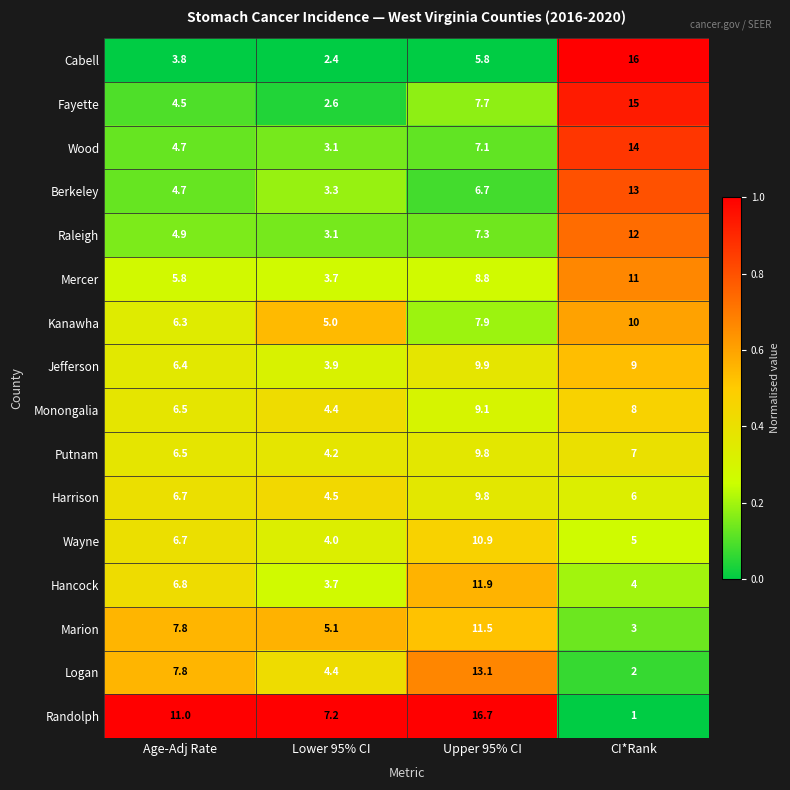

True or false: Kanawha has a value of 6.3 at Age-Adj Rate.

True